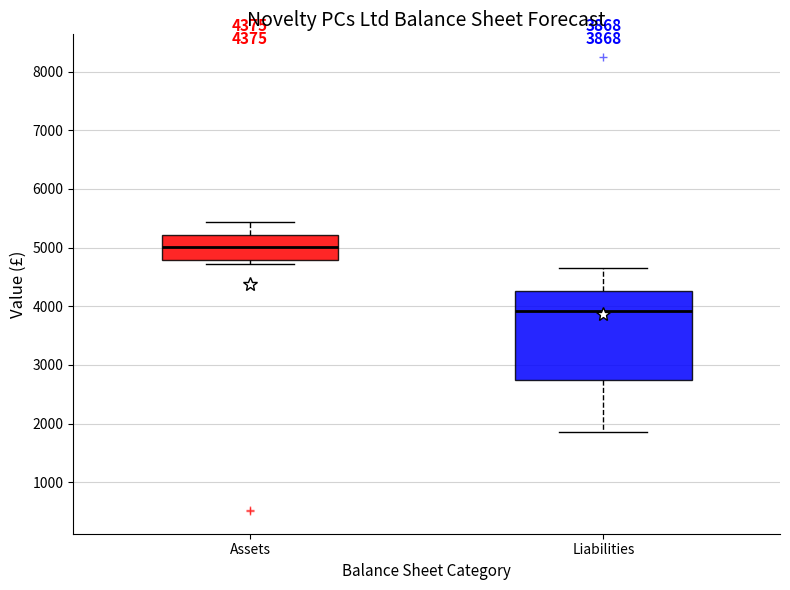

Which box's median line is the lowest?

Liabilities